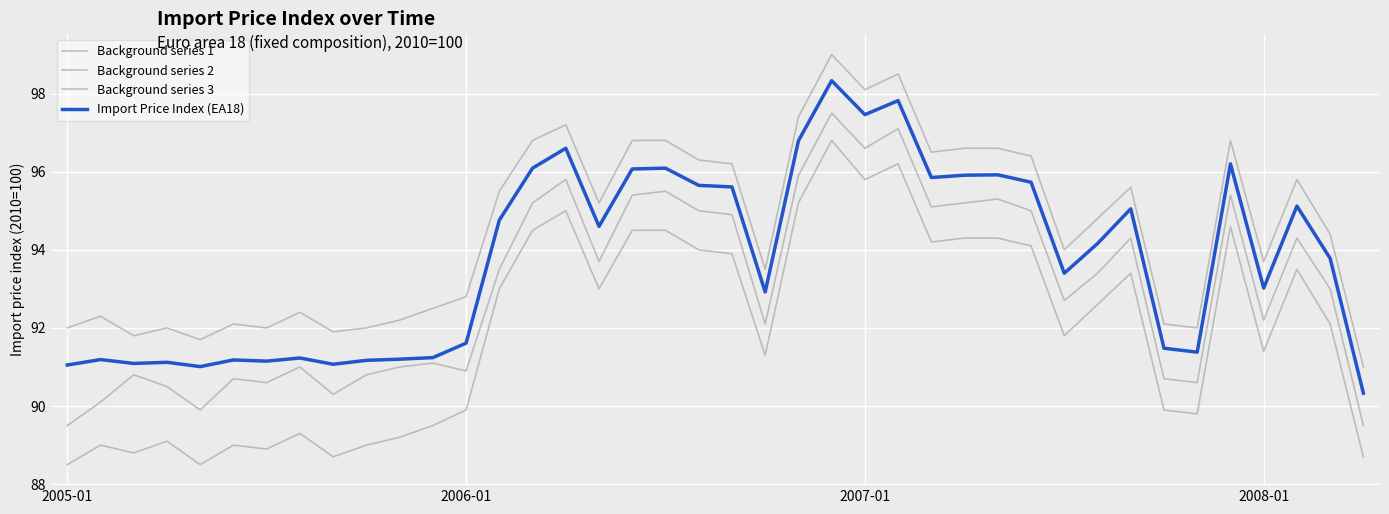

At which label does Background series 1 reach its peak?

23